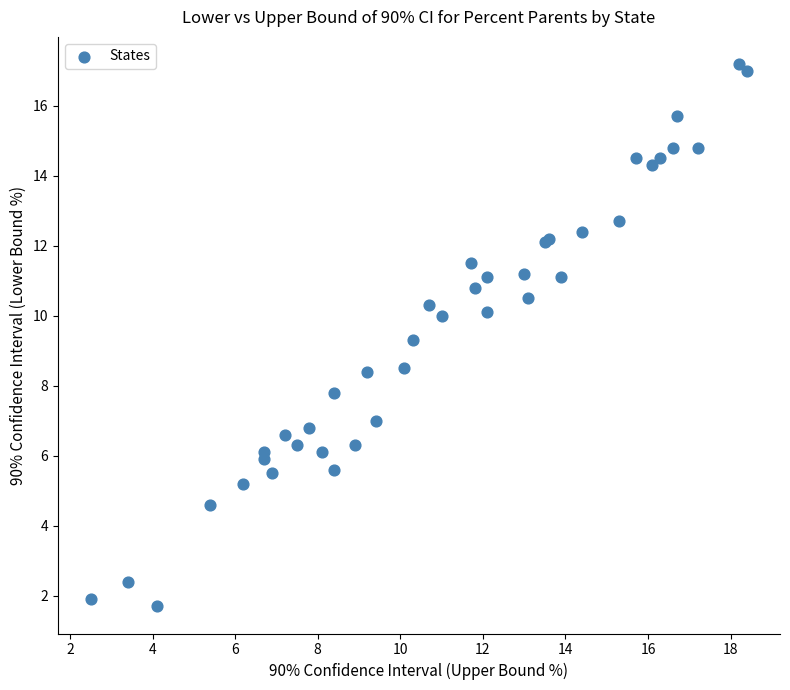

What Y value in the scatter plot is closest to 9?

9.3